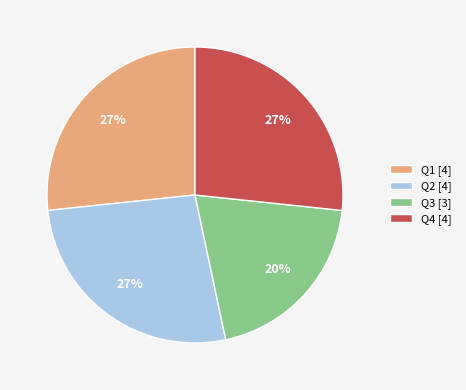

Combined, do Q3 [3] and Q4 [4] account for over 50%?

No